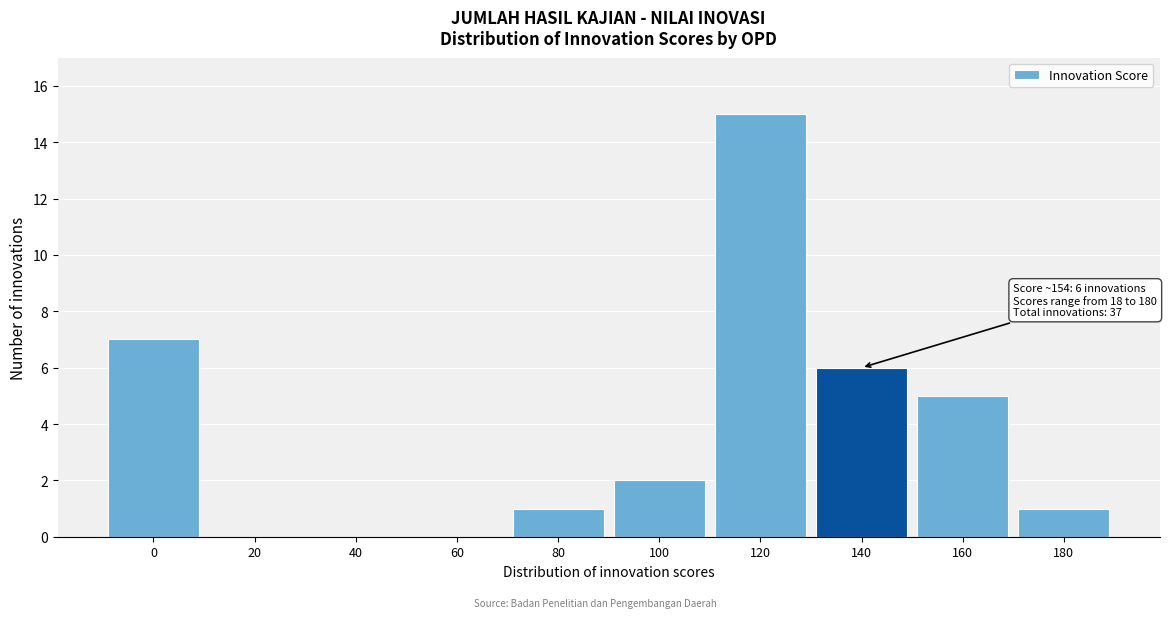

Reading left to right, transcribe all the data shown in this chart.

0=7	20=0	40=0	60=0	80=1	100=2	120=15	140=6	160=5	180=1